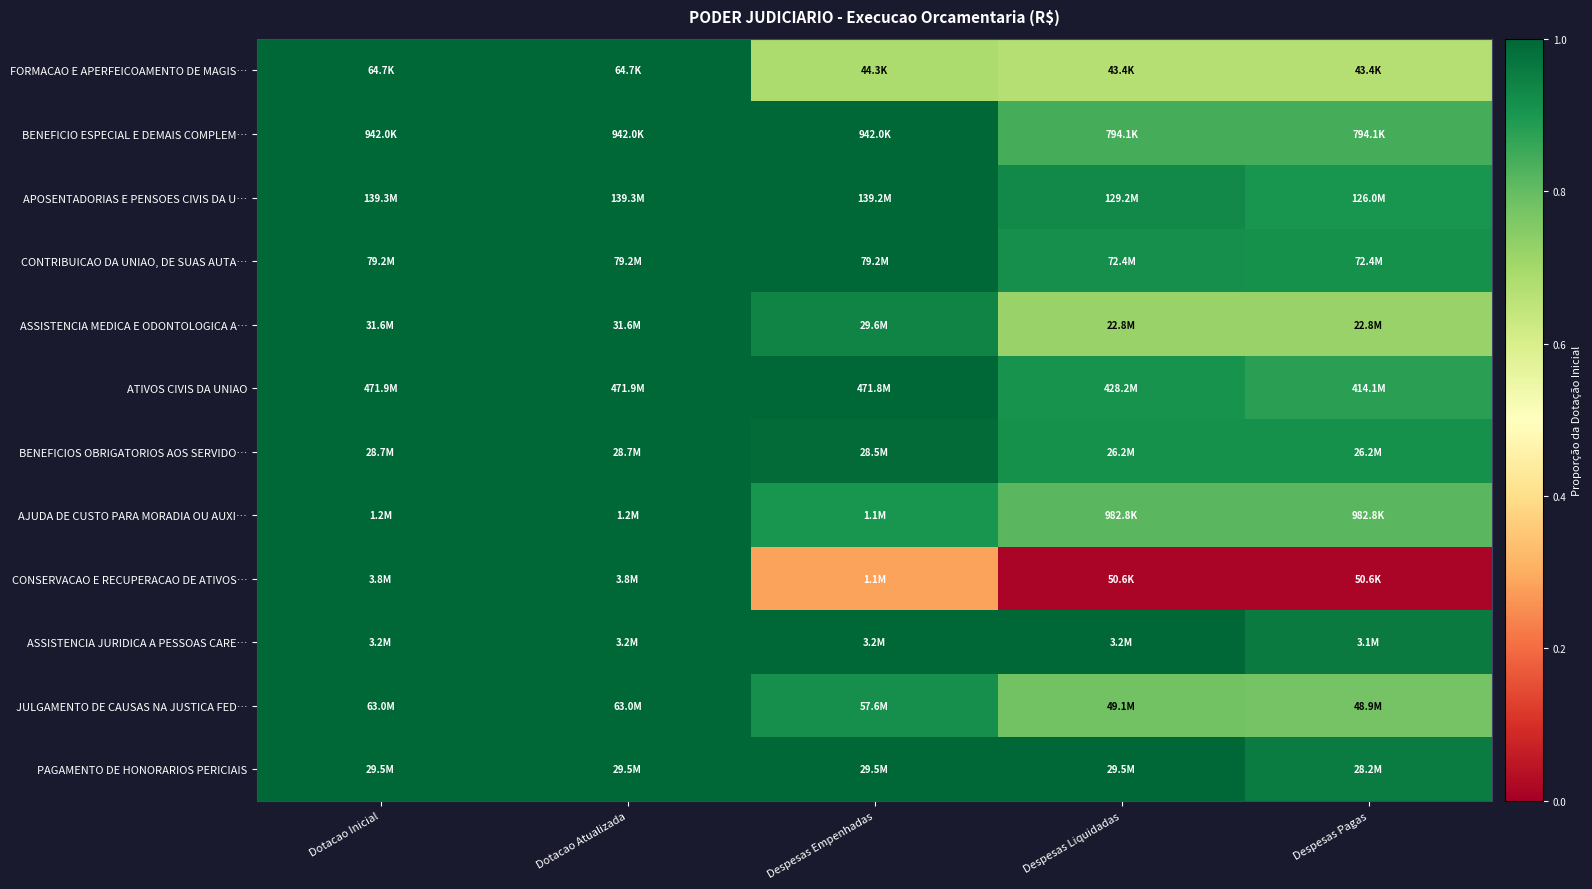

What is the maximum value shown in the chart?

1.0